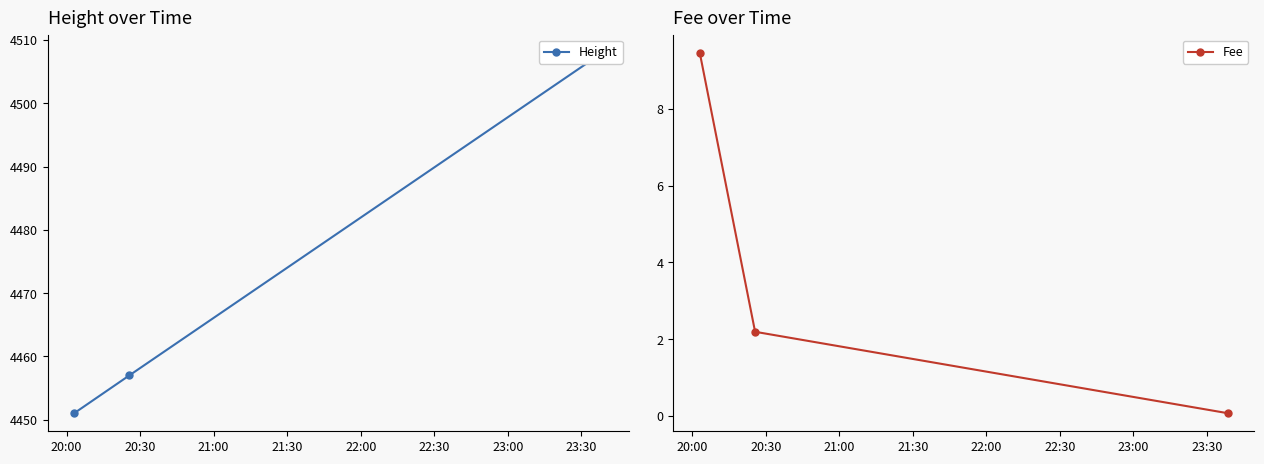

How many data points in Fee are above 2?

2